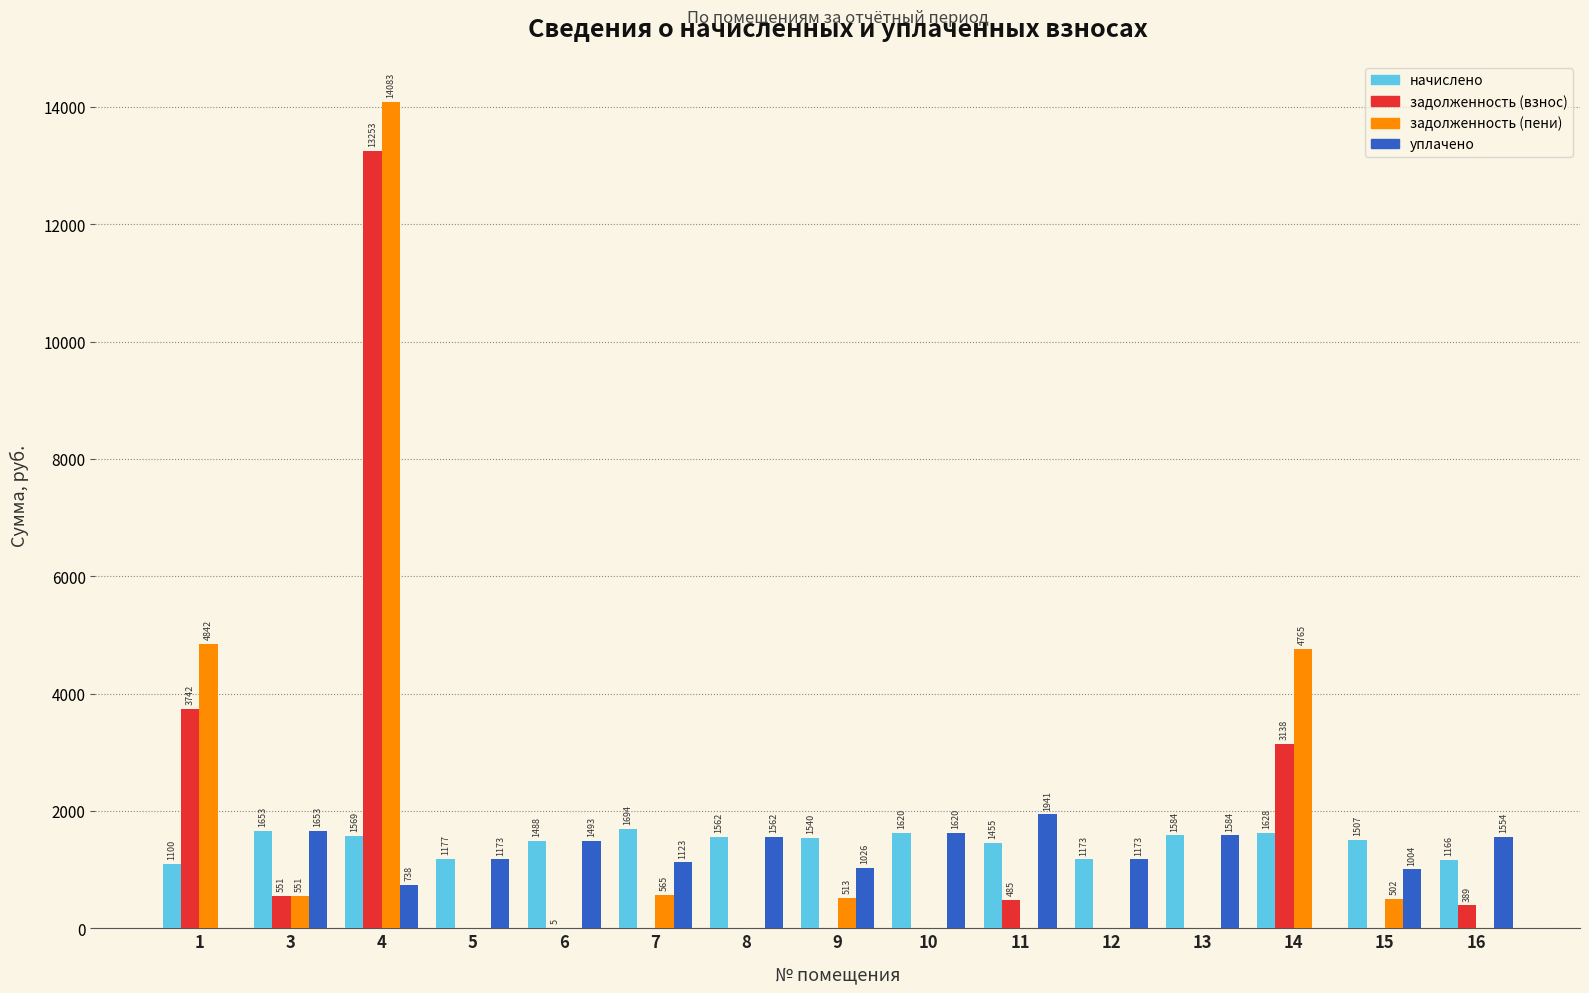

True or false: начислено has a value of 1176.8 at 5.

True